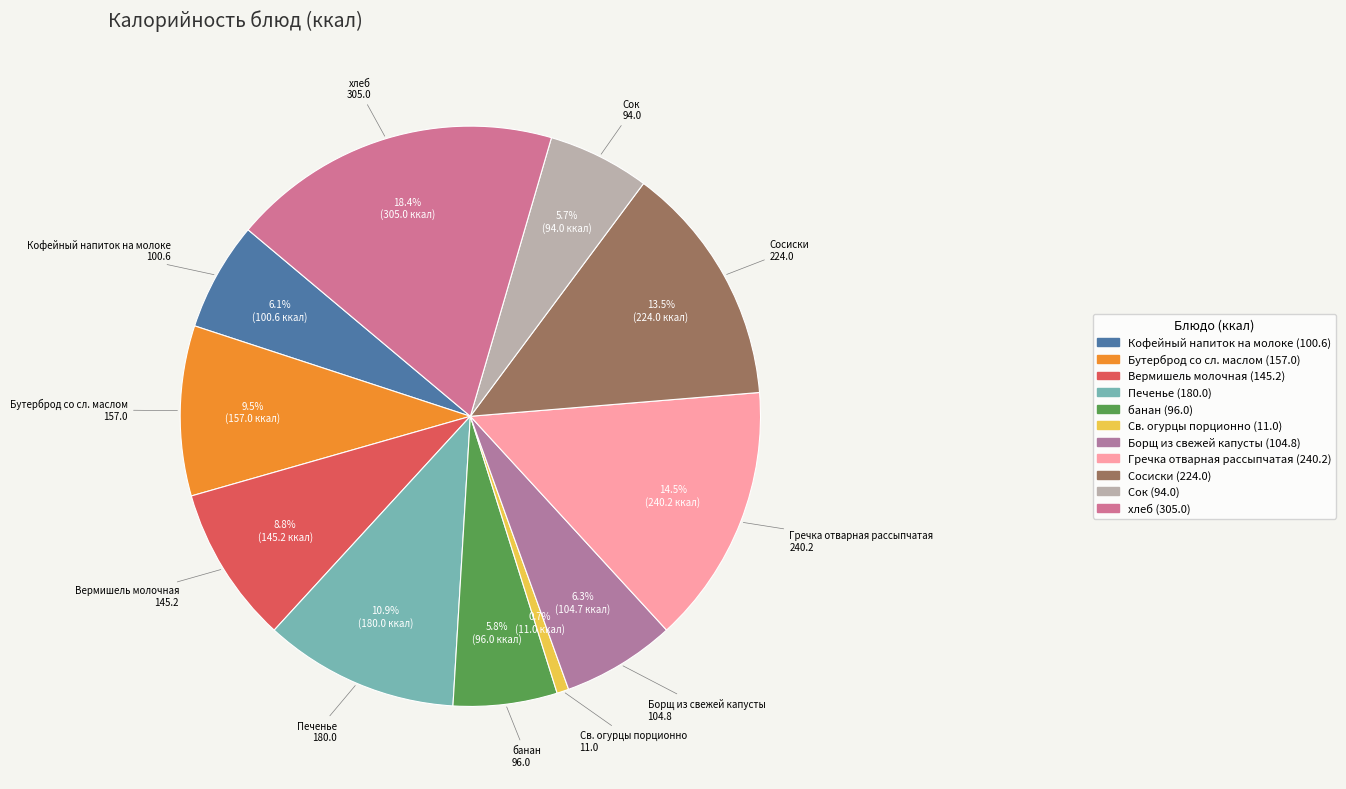

Between Гречка отварная рассыпчатая and Кофейный напиток на молоке, which is larger?

Гречка отварная рассыпчатая